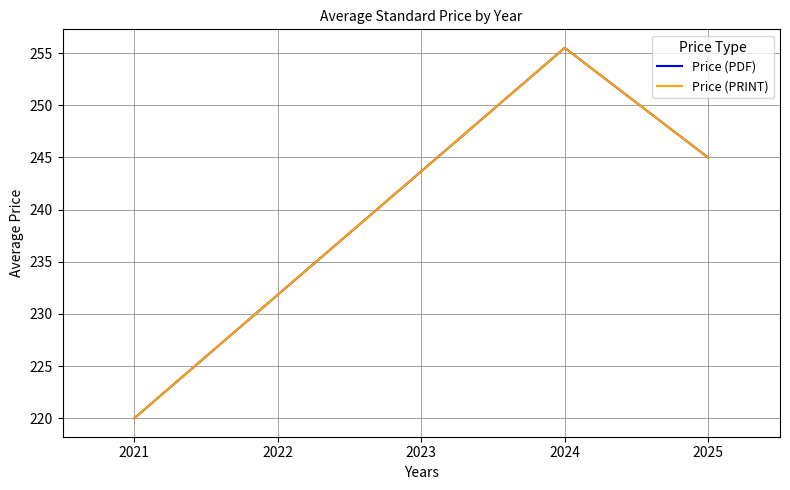

How many lines are shown in the chart?

2